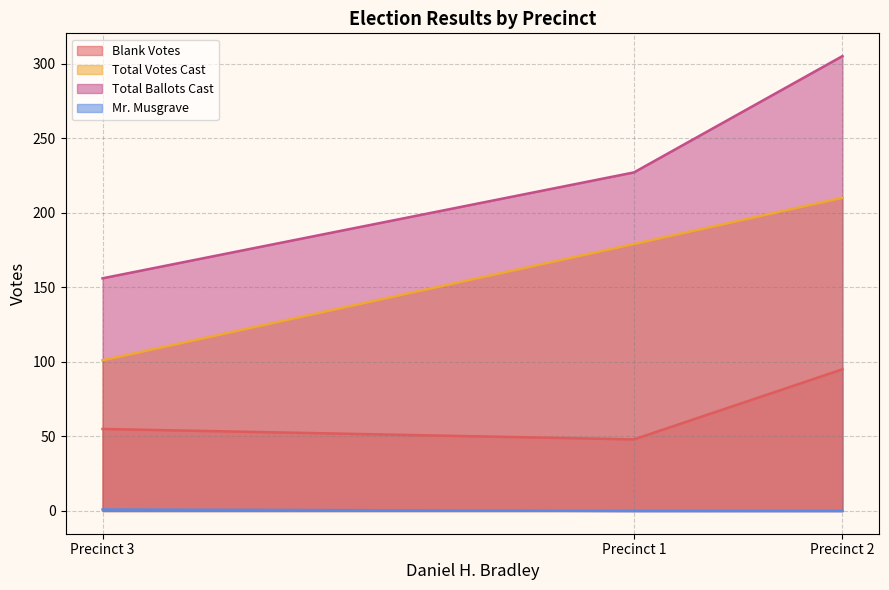

At which label does Total Votes Cast reach its minimum?

Precinct 3